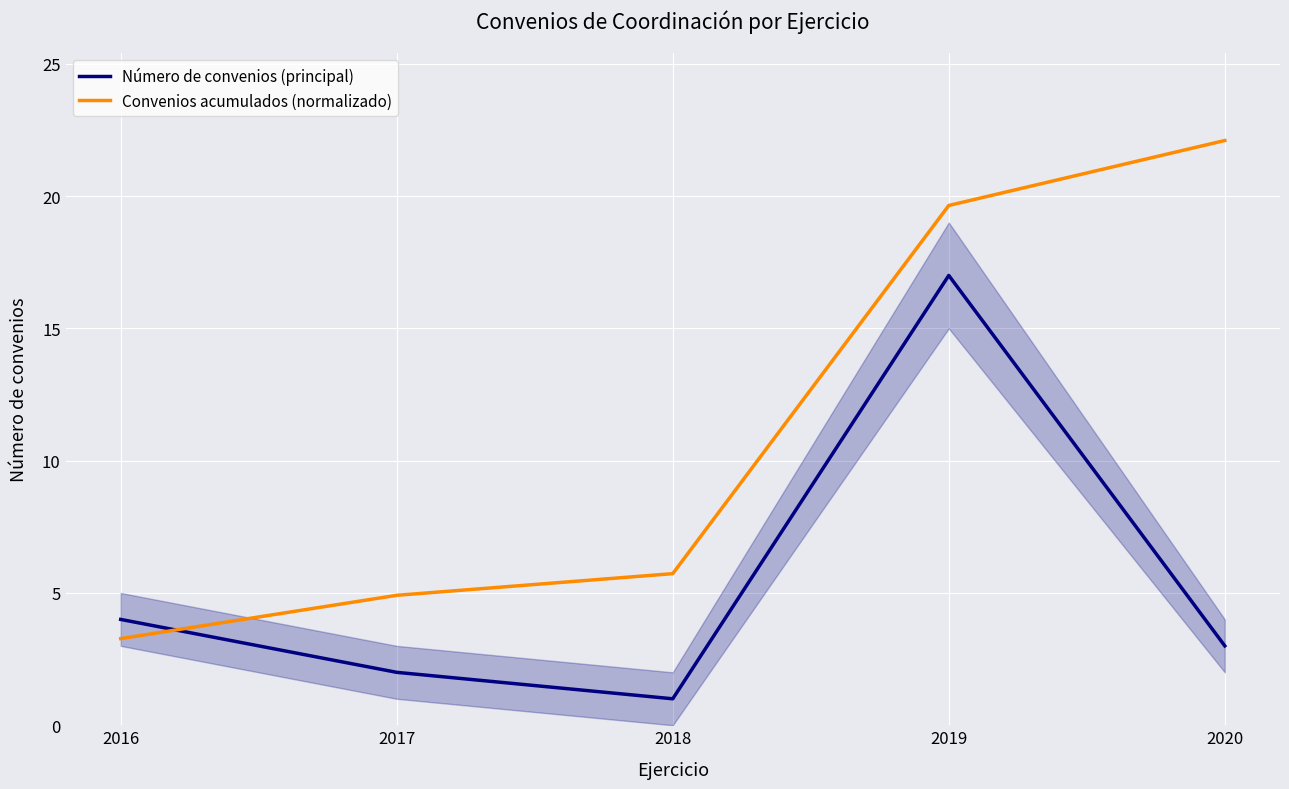

Count the number of data series in this chart.

2